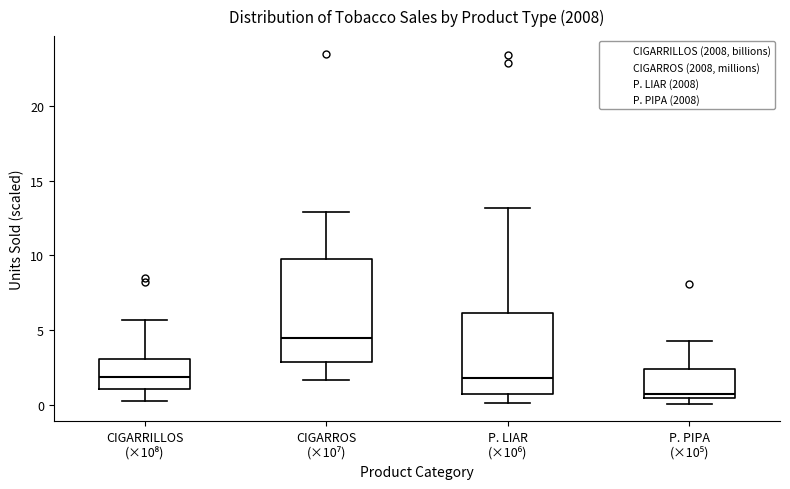

Which box has the highest median line?

CIGARROS (×10⁷)